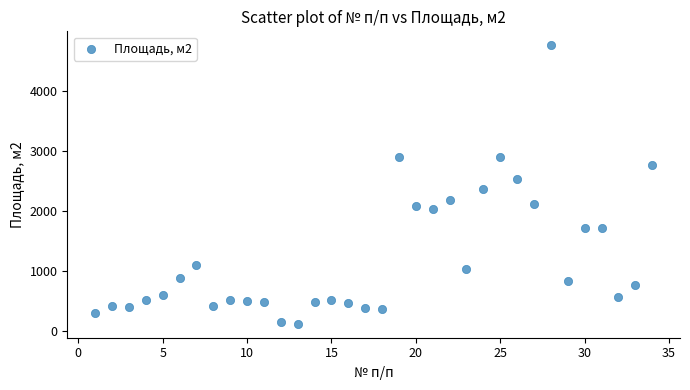

What is the range of Y values (max minus min)?

4637.0